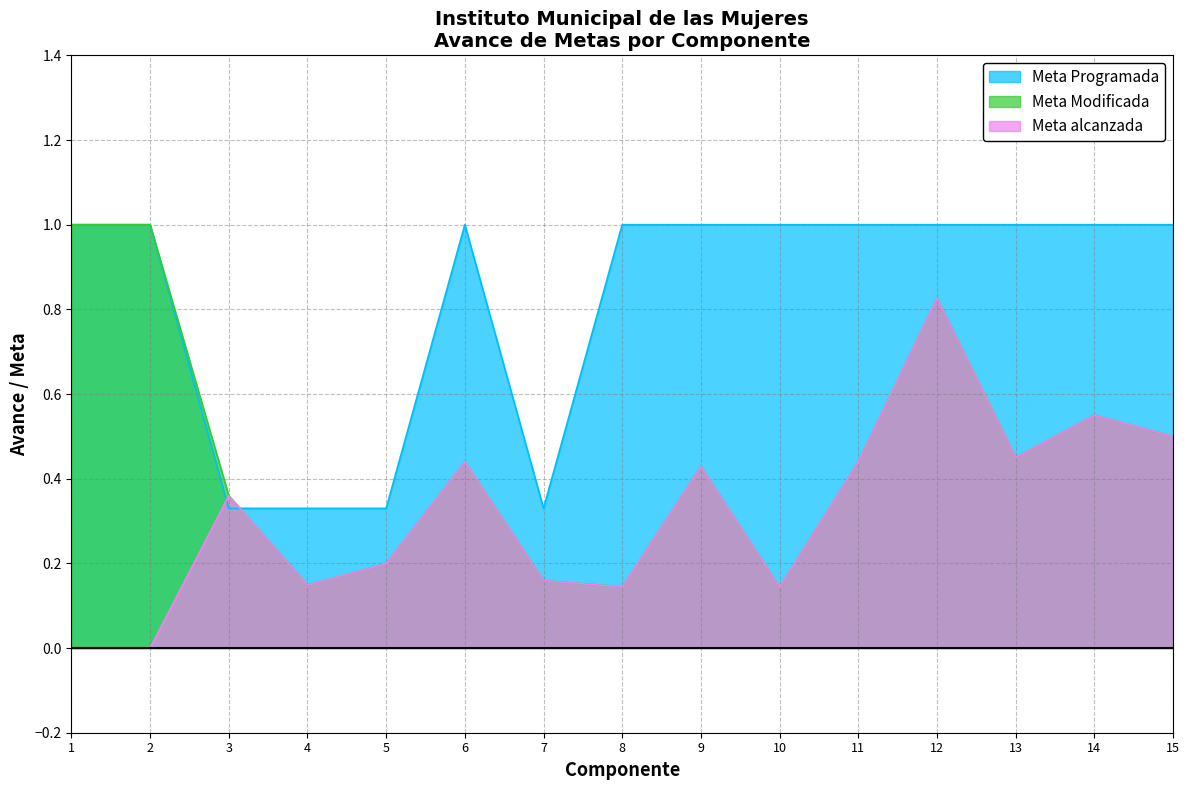

Read the Meta Programada value at 6.

1.0